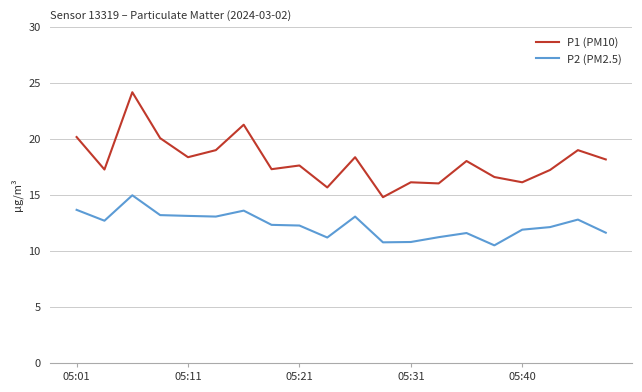

Which series has the largest total across all categories?

P1 (PM10)